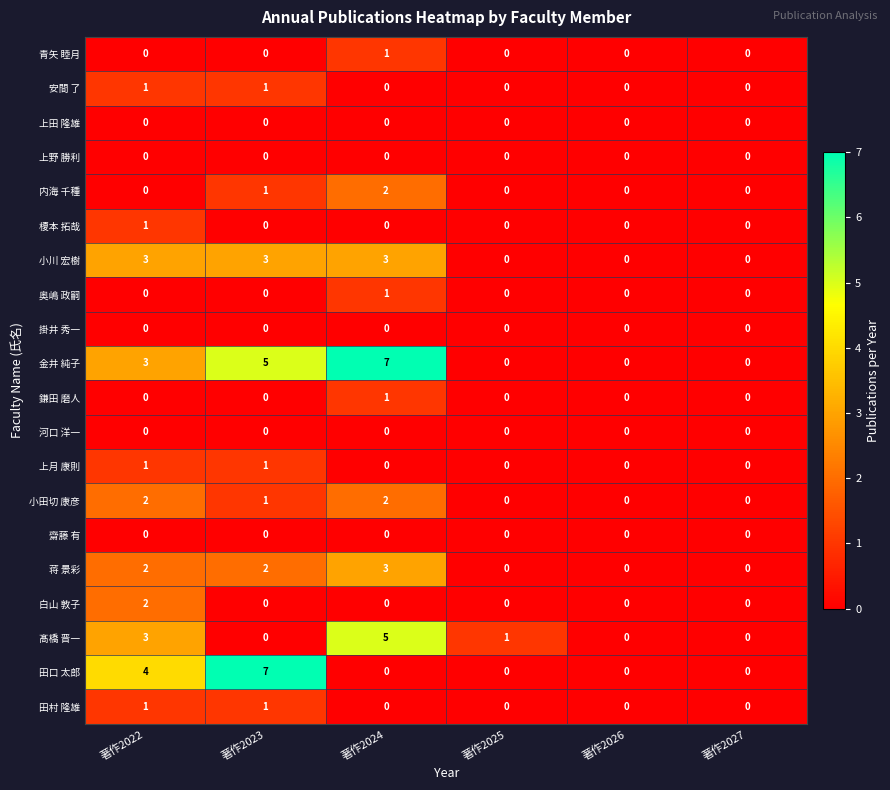

What is the spread (max minus min) of values at 著作2023?

7